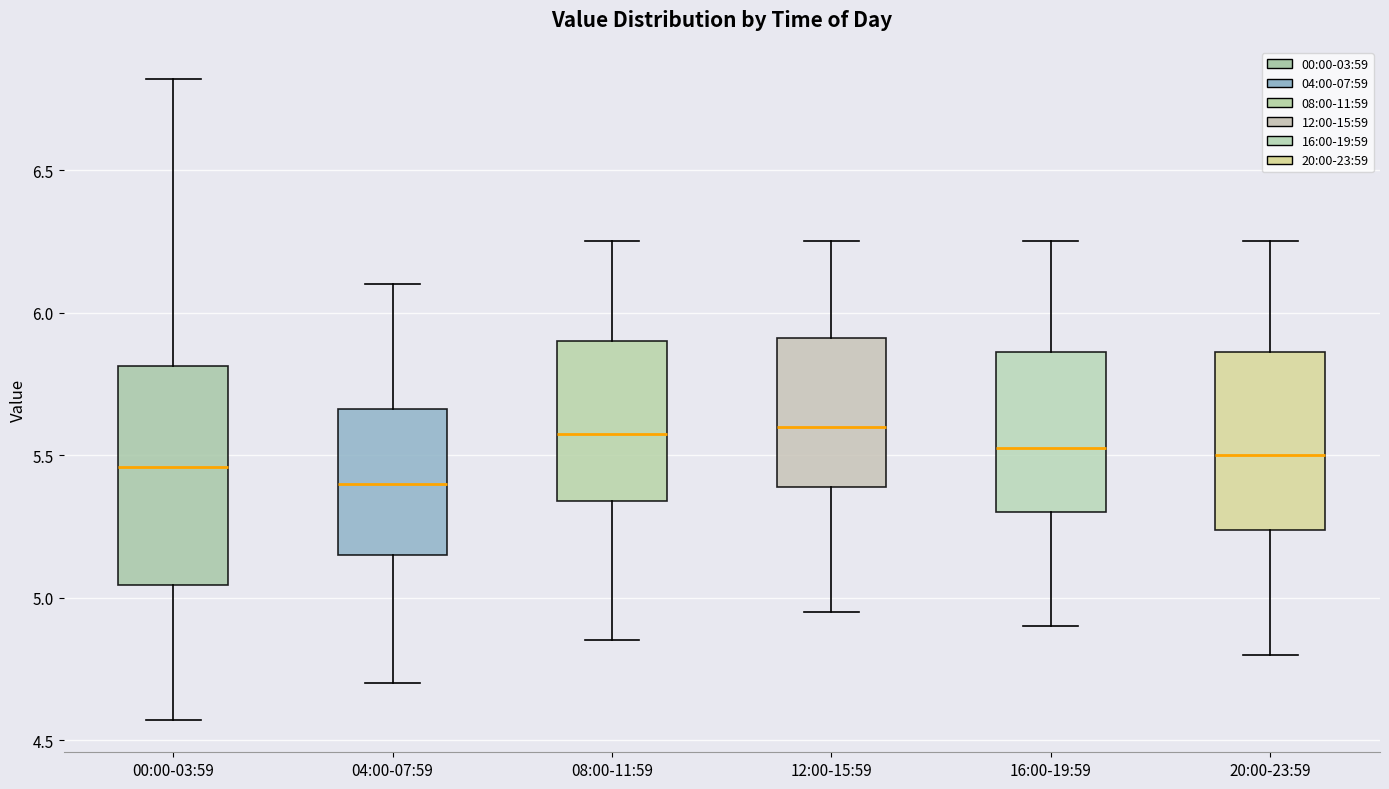

Which box has the lowest median line?

04:00-07:59